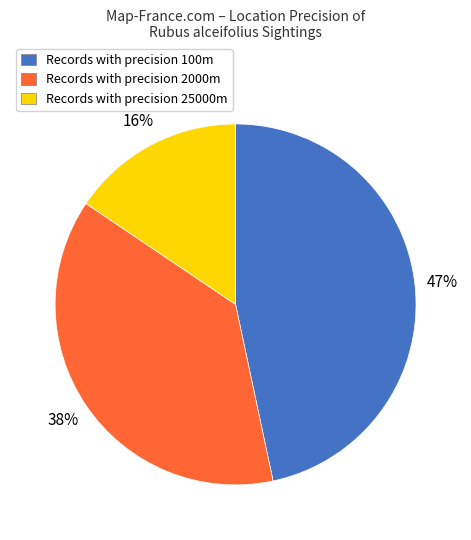

Count the number of slices in the pie.

3